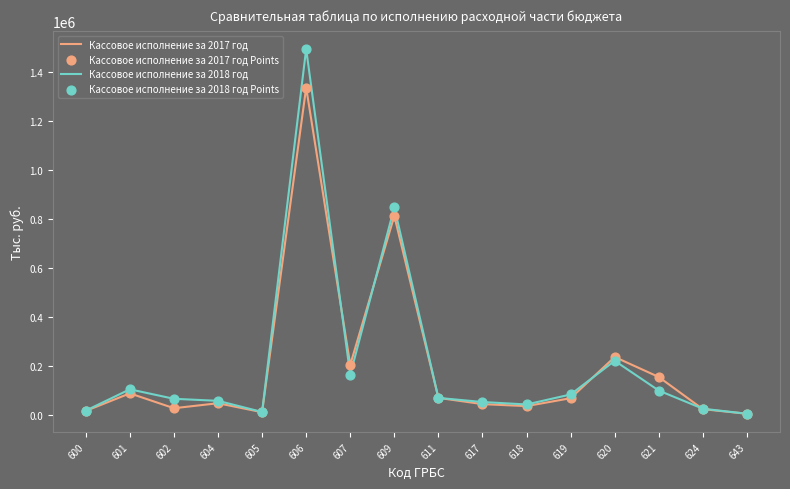

Which series changed the most between 607 and 609?

Кассовое исполнение за 2018 год